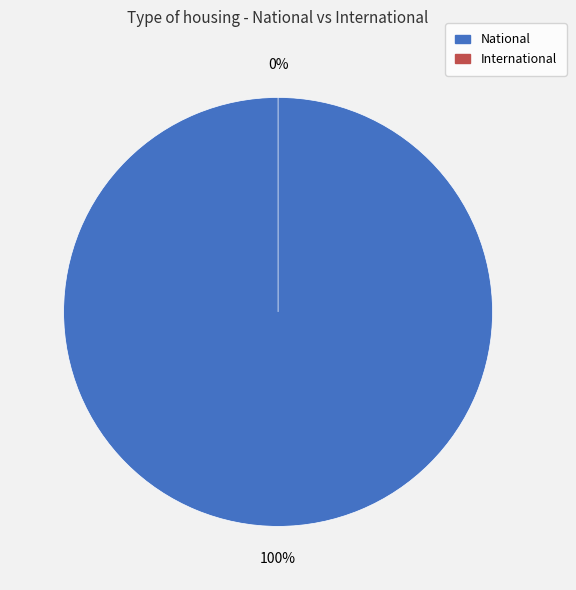

Rank the categories by value from lowest to highest.

International, National